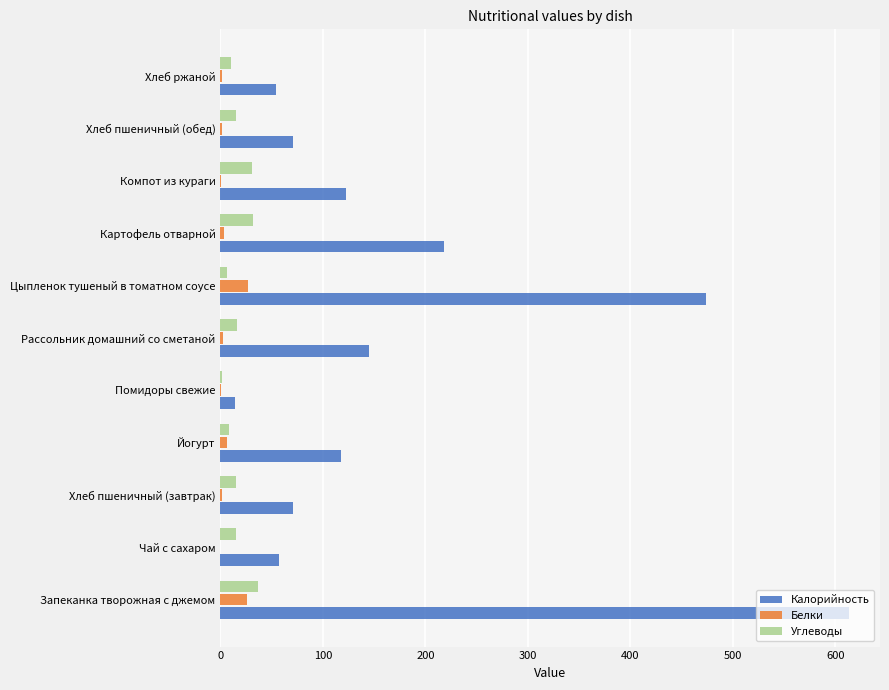

The Калорийность series shows 71 at Хлеб пшеничный (завтрак). True or false?

True